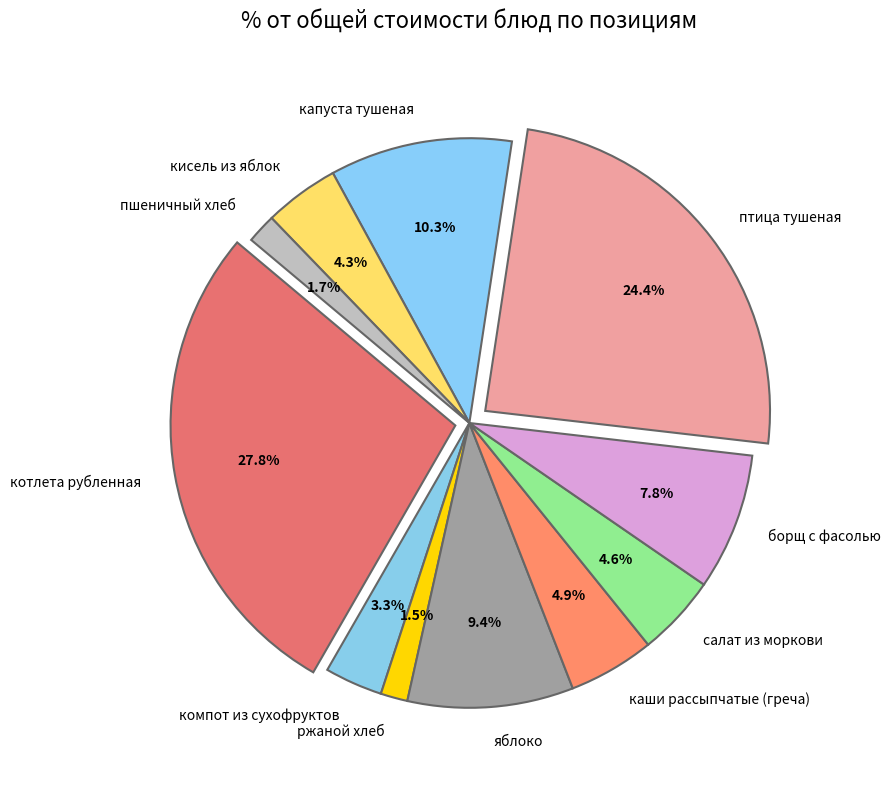

The капуста тушеная slice represents 22% of the pie. True or false?

False